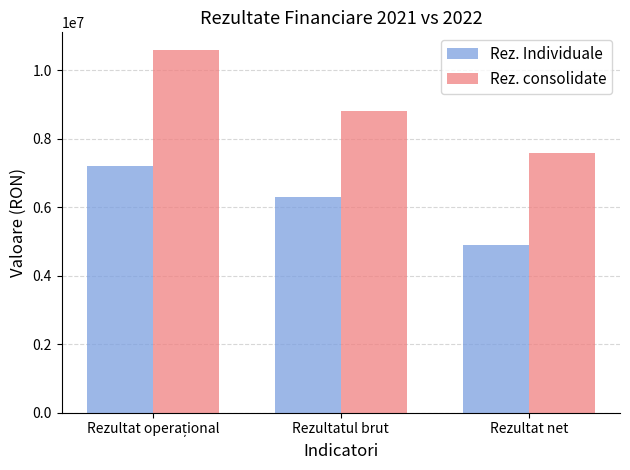

What is the difference between the maximum and second lowest values in the Rez. consolidate series?

1754586